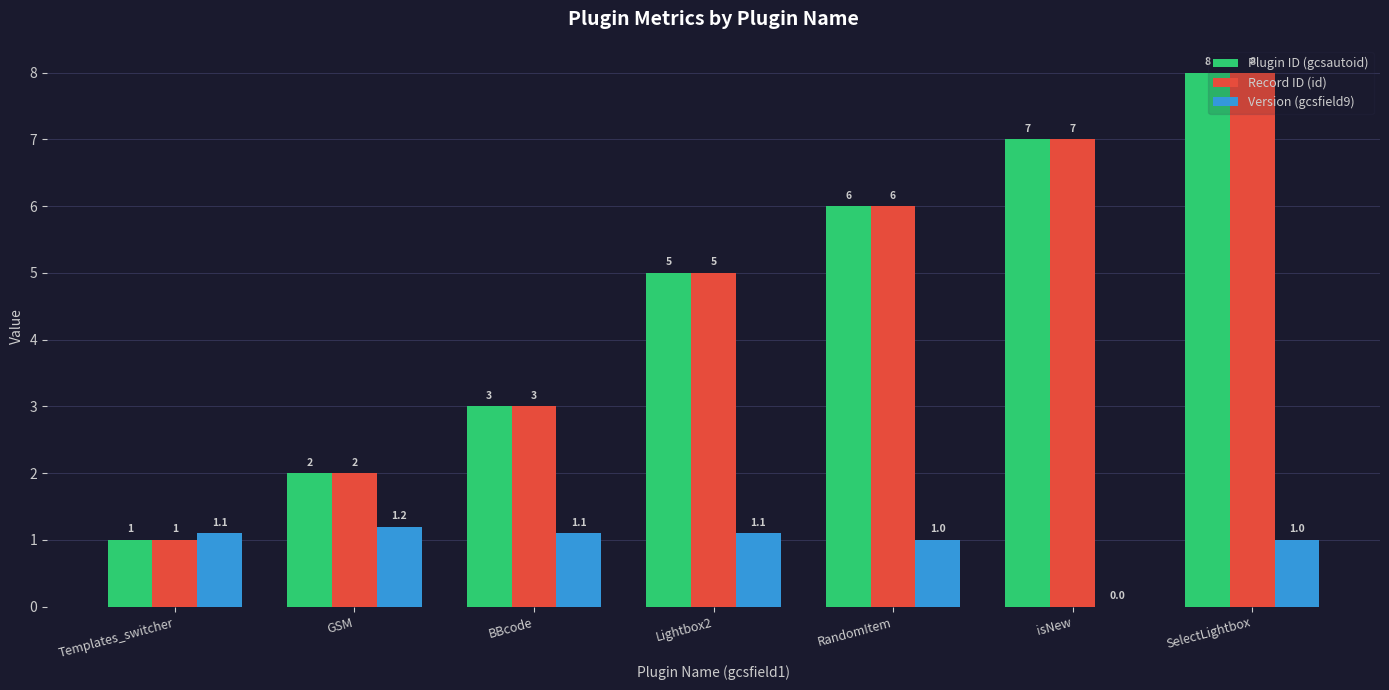

Reading left to right, transcribe all the data shown in this chart.

Plugin ID (gcsautoid): 1.0	2.0	3.0	5.0	6.0	7.0	8.0
Record ID (id): 1.0	2.0	3.0	5.0	6.0	7.0	8.0
Version (gcsfield9): 1.1	1.2	1.1	1.1	1.0	0.0	1.0